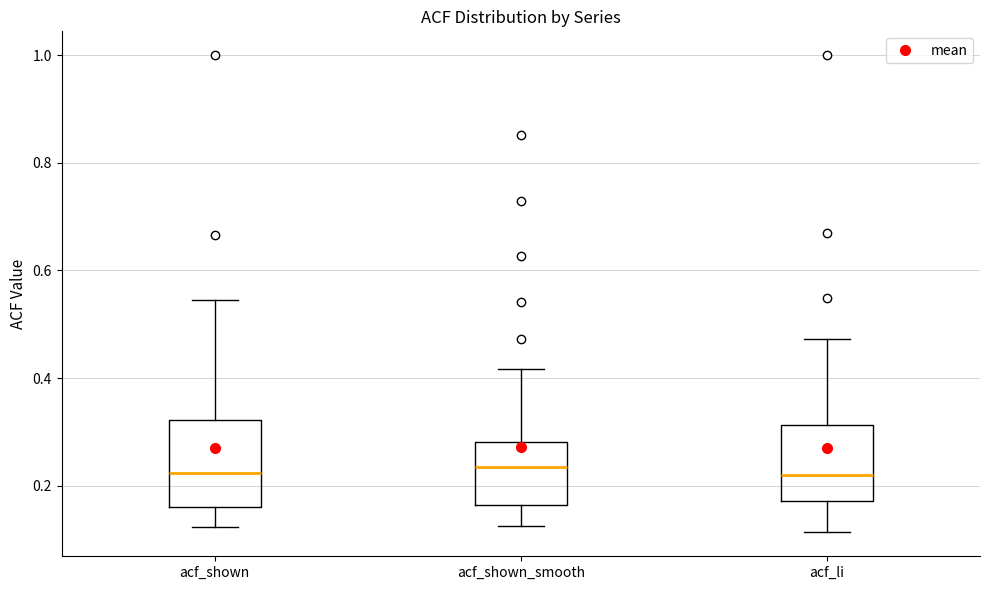

Reading left to right, read every box against the y-axis: the position of its median line, the range the box covers, and the ends of its whiskers. The values are not printed on the chart, so give them approximately, as read against the axis.

acf_shown: median 0.22, box 0.16 to 0.32, whiskers 0.12 to 0.54
acf_shown_smooth: median 0.24, box 0.16 to 0.28, whiskers 0.12 to 0.42
acf_li: median 0.22, box 0.18 to 0.32, whiskers 0.12 to 0.48